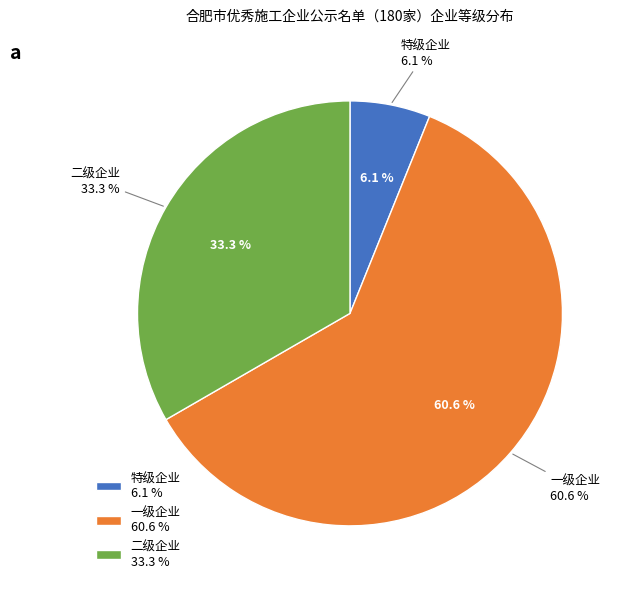

The 特级企业 slice represents 1% of the pie. True or false?

False